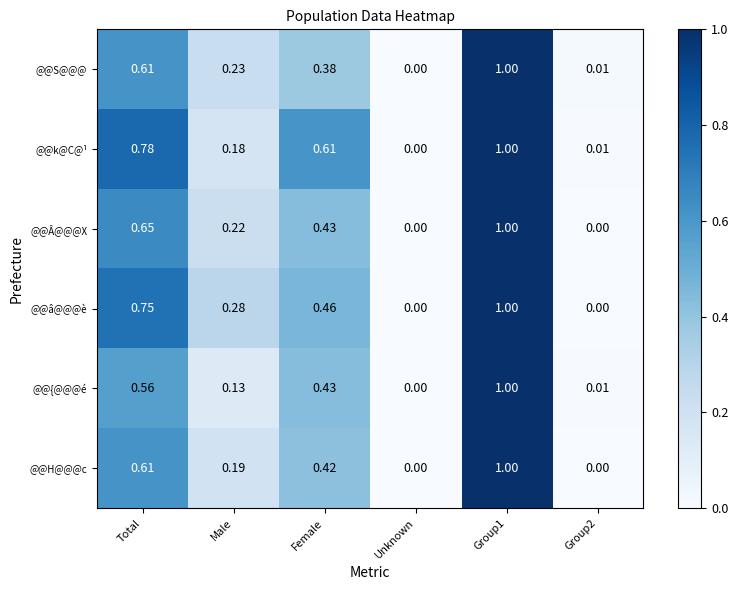

Is the value of @@â@@@è at Unknown greater than the value of @@{@@@é at Group2?

No